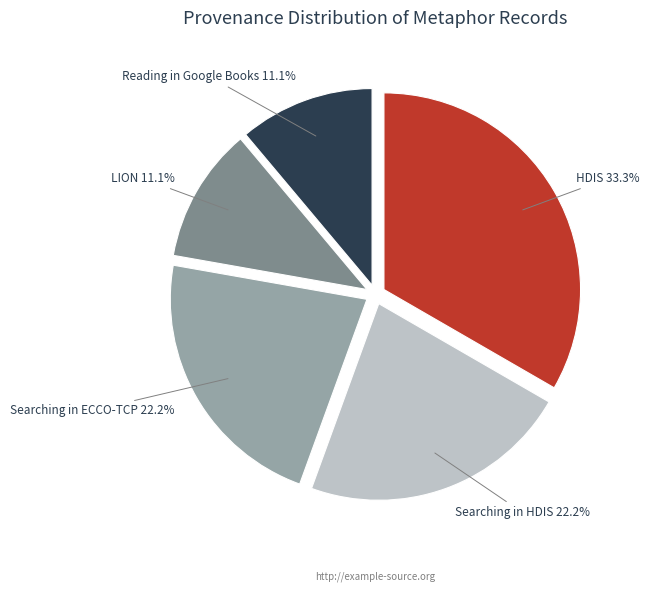

How many slices are in this pie chart?

5